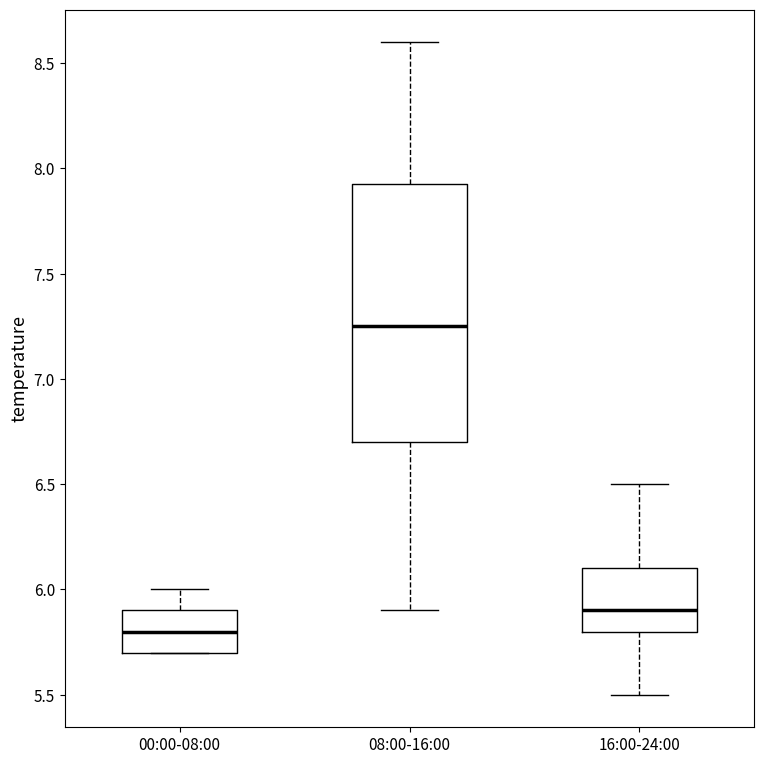

Reading left to right, read every box against the y-axis: the position of its median line, the range the box covers, and the ends of its whiskers. The values are not printed on the chart, so give them approximately, as read against the axis.

00:00-08:00: median 5.80, box 5.70 to 5.90, whiskers 5.70 to 6.00
08:00-16:00: median 7.25, box 6.70 to 7.95, whiskers 5.90 to 8.60
16:00-24:00: median 5.90, box 5.80 to 6.10, whiskers 5.50 to 6.50